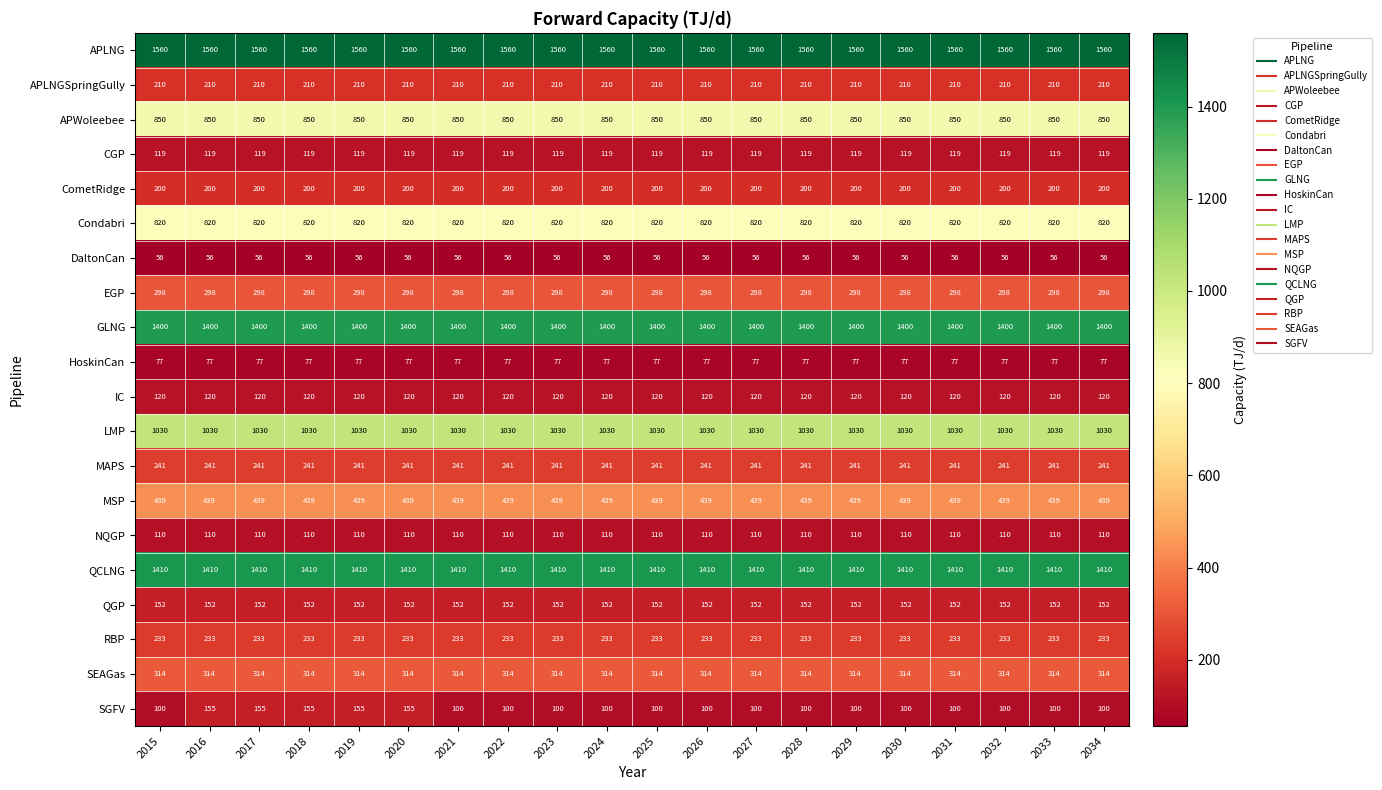

True or false: HoskinCan has a value of 77 at 2028.

True